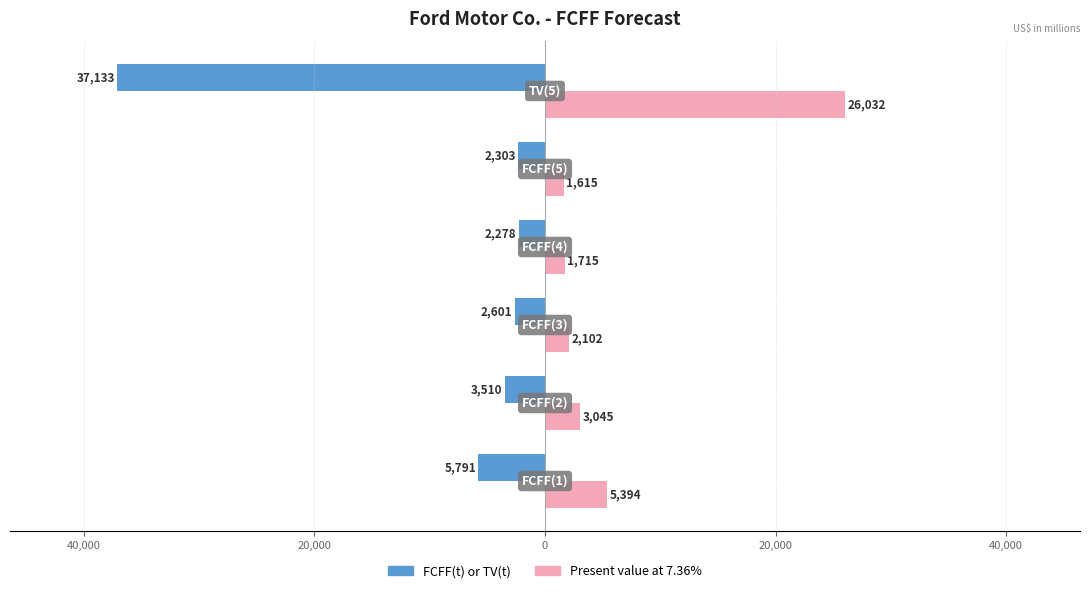

What is the difference between the maximum and second lowest values in the FCFF(t) or TV(t) series?

3513